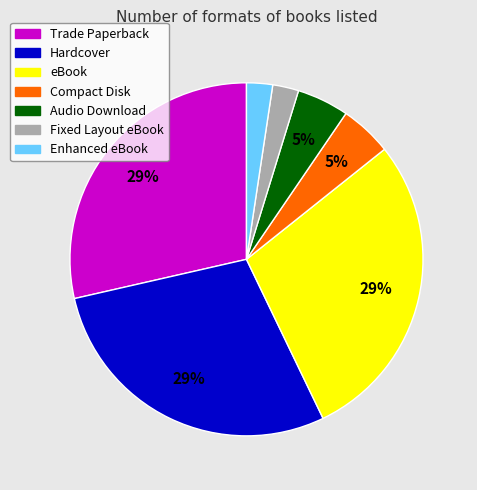

Approximately how many times larger is the value at Fixed Layout eBook compared to Enhanced eBook?

1.0